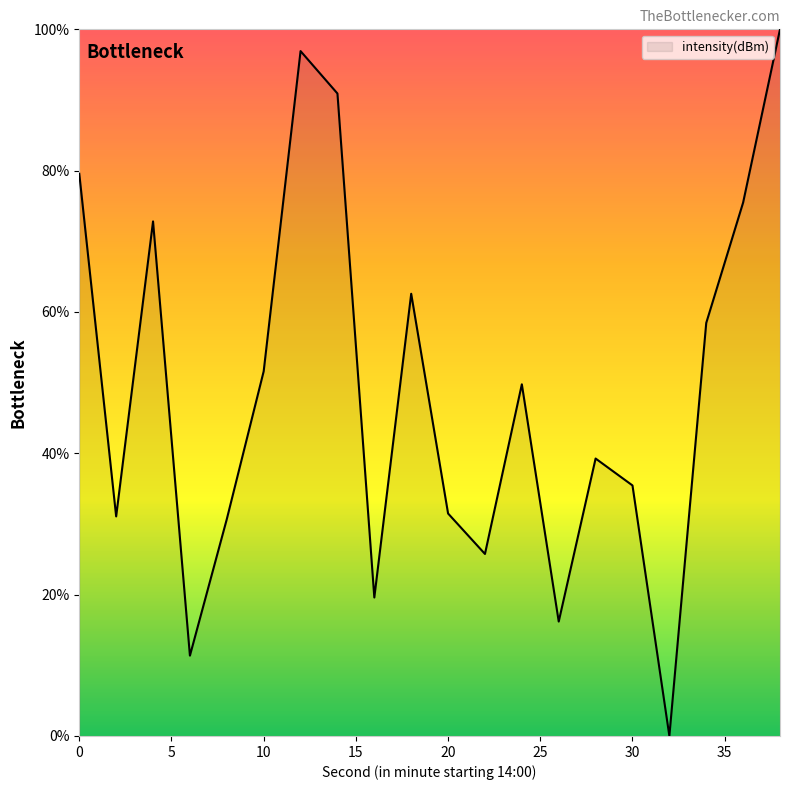

What is the difference between the maximum and minimum values?

100.0